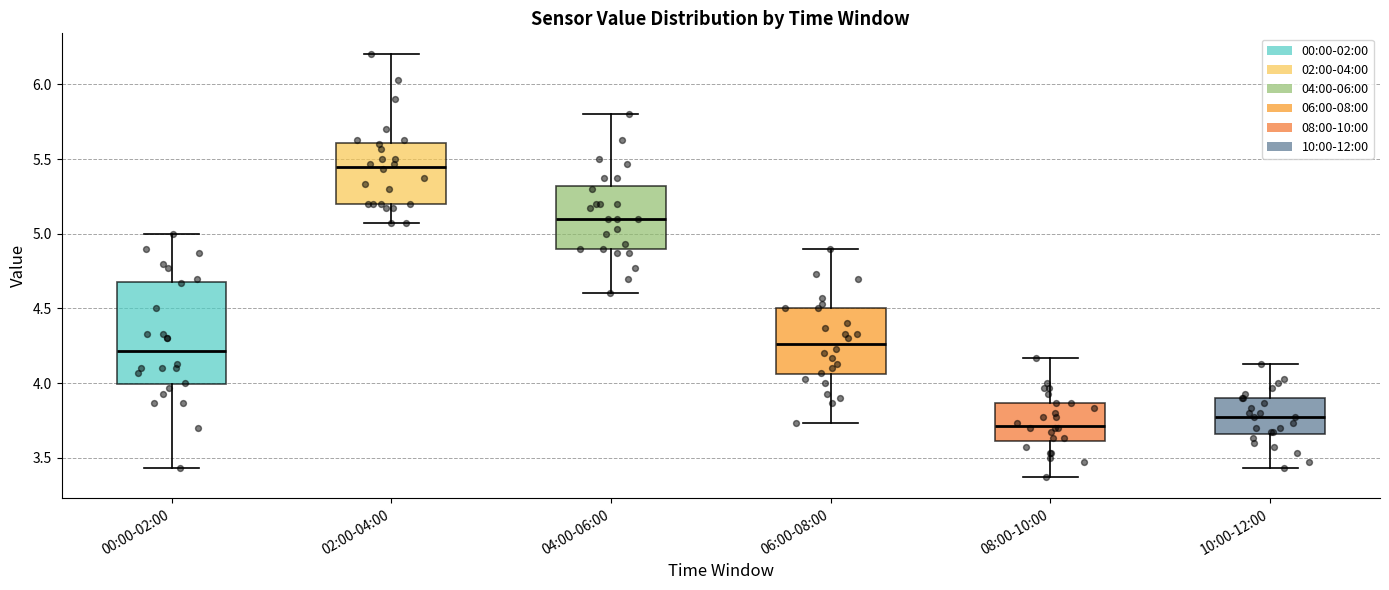

Where is the upper edge of the box for 04:00-06:00 on the y-axis? The values are not printed on the chart, so give them approximately, as read against the axis.

5.30